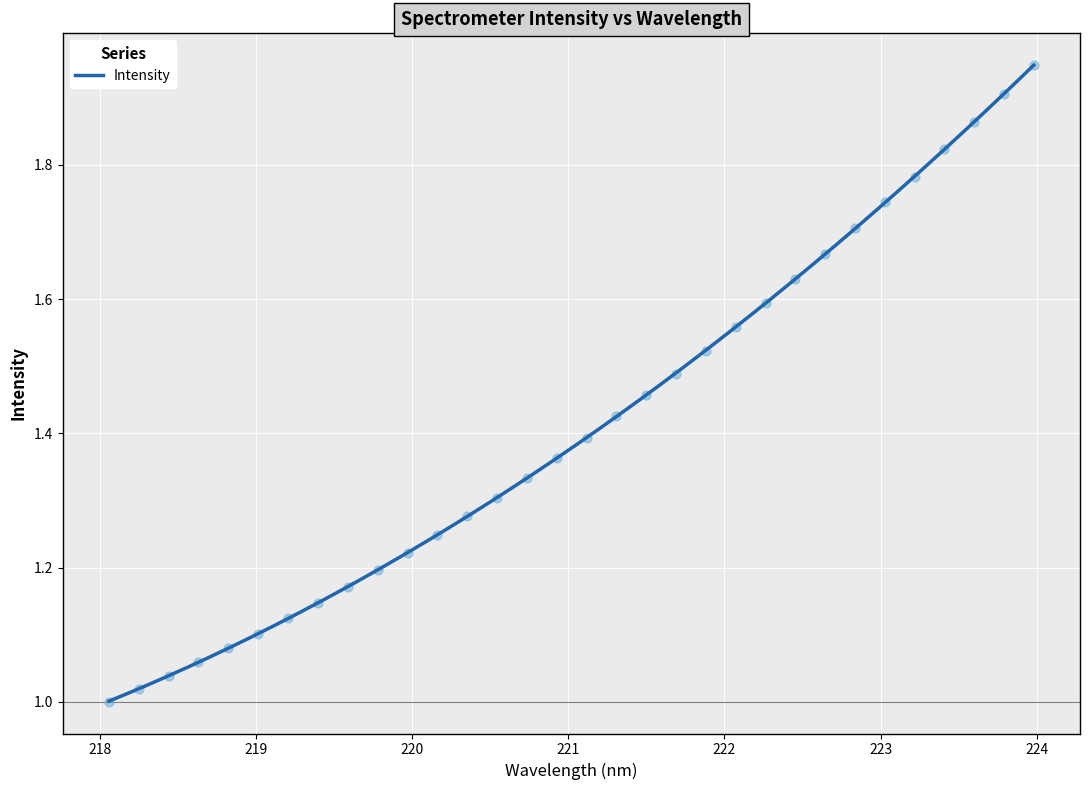

What is the change in value from 218.6332 to 219.7801?

+0.1